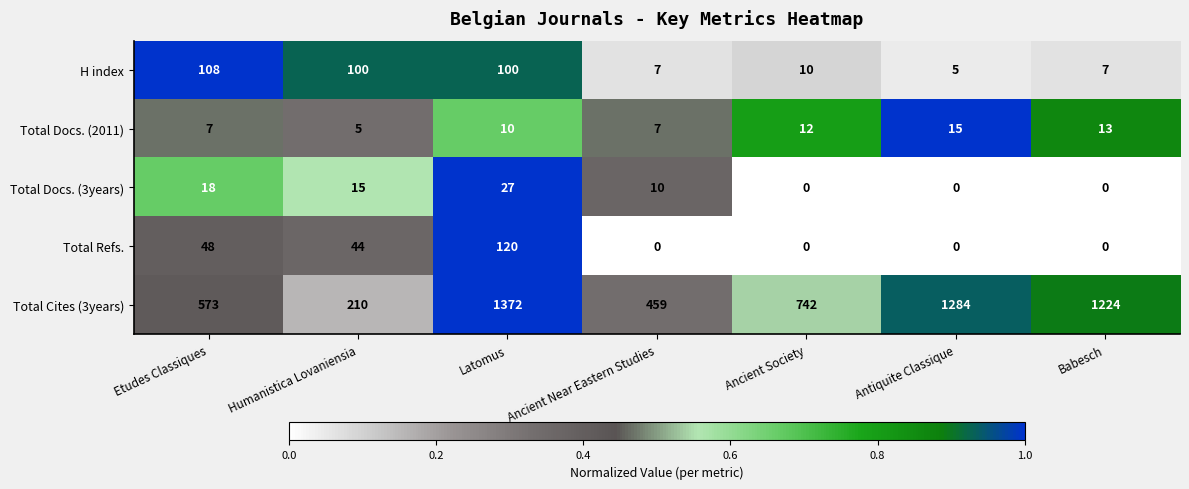

What is the greatest value displayed?

1372